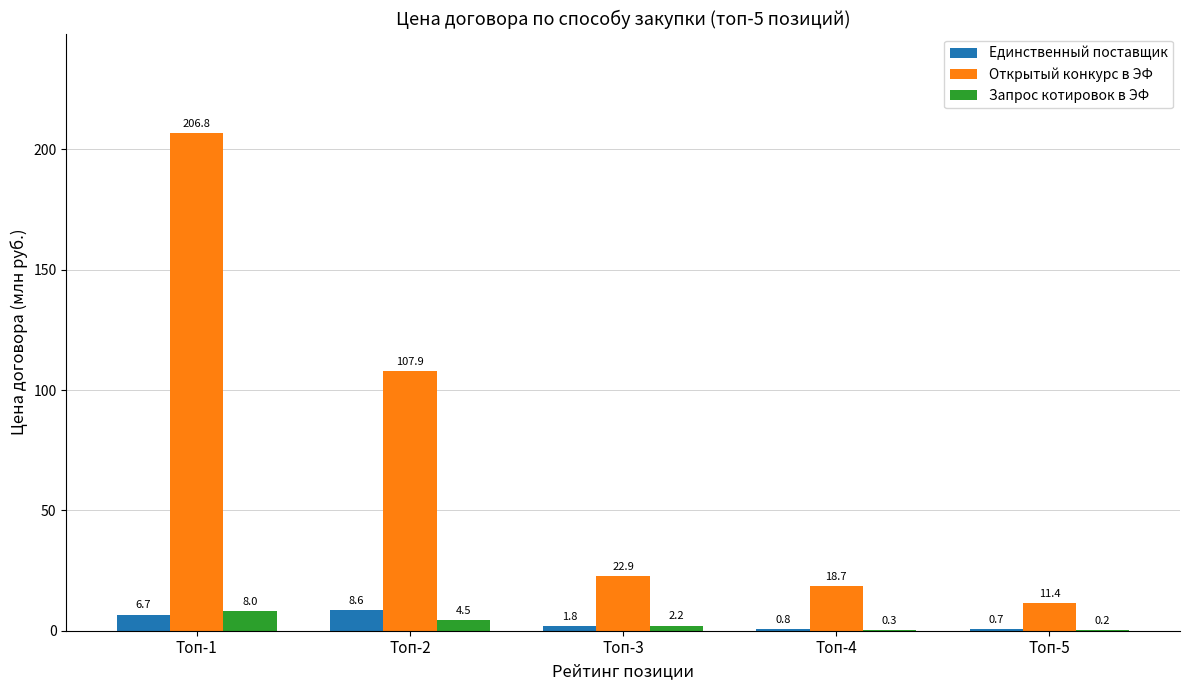

What are all the series names shown in the legend?

Единственный поставщик, Открытый конкурс в ЭФ, Запрос котировок в ЭФ